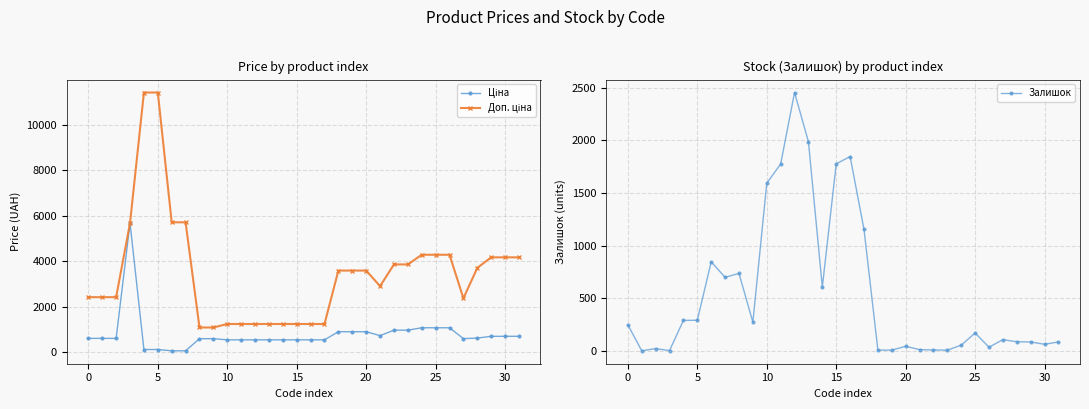

What are all the series names shown in the legend?

Ціна, Доп. ціна, Залишок